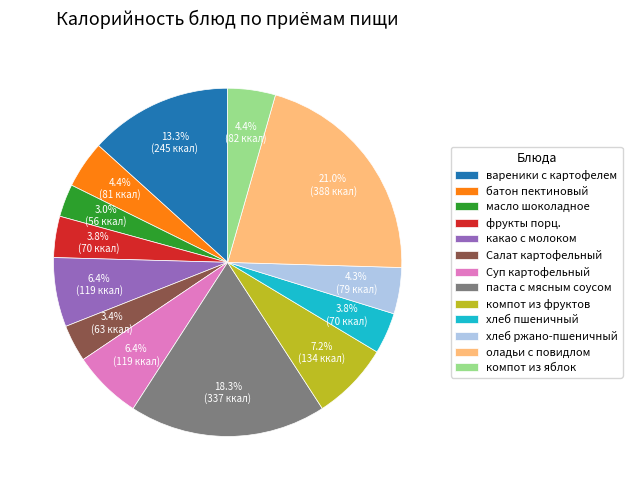

Which category has the biggest portion of the pie?

оладьи с повидлом